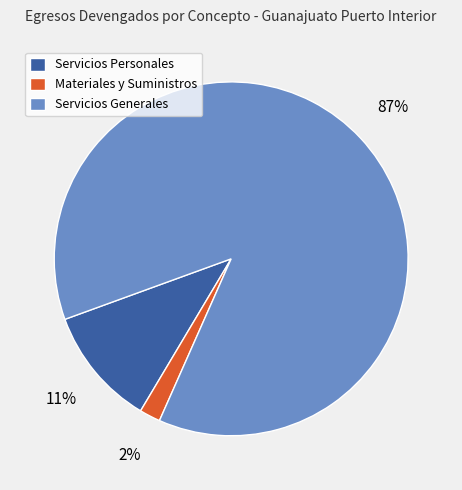

What is the majority slice?

Servicios Generales